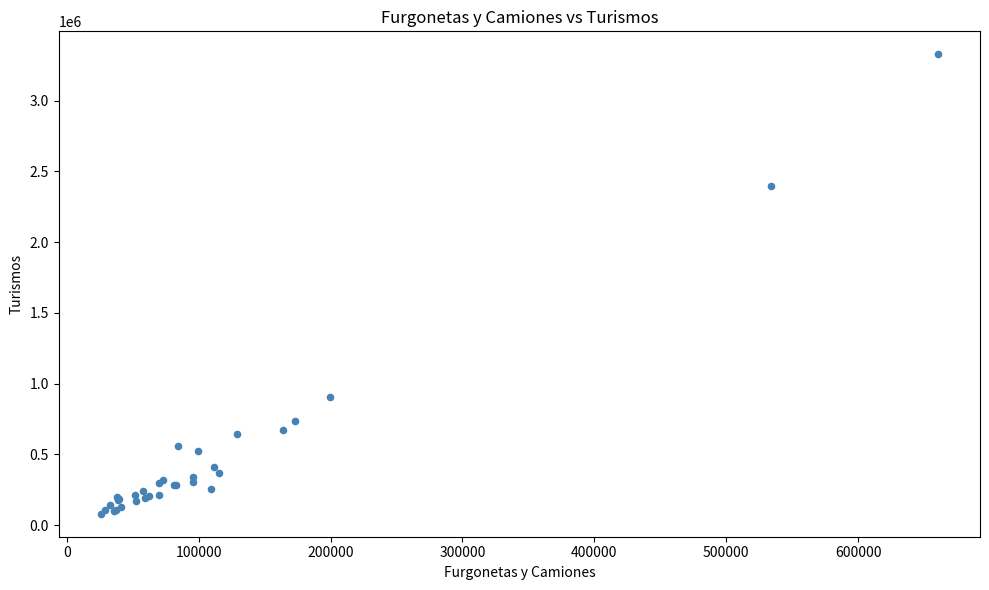

What Y value in the scatter plot is closest to 1703188?

2396656